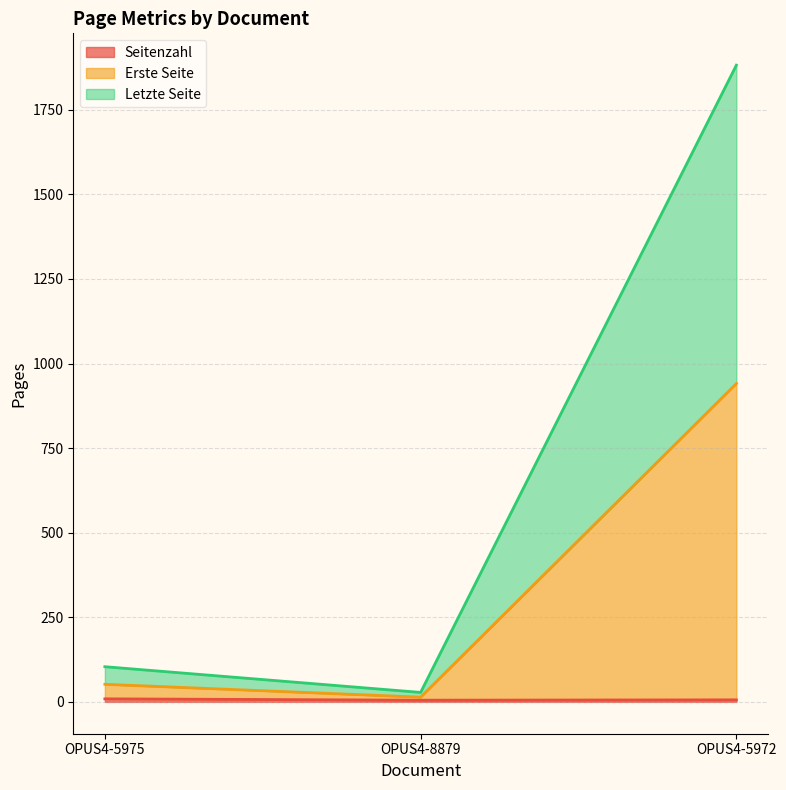

What is the difference between the maximum and second lowest values in the Seitenzahl series?

3